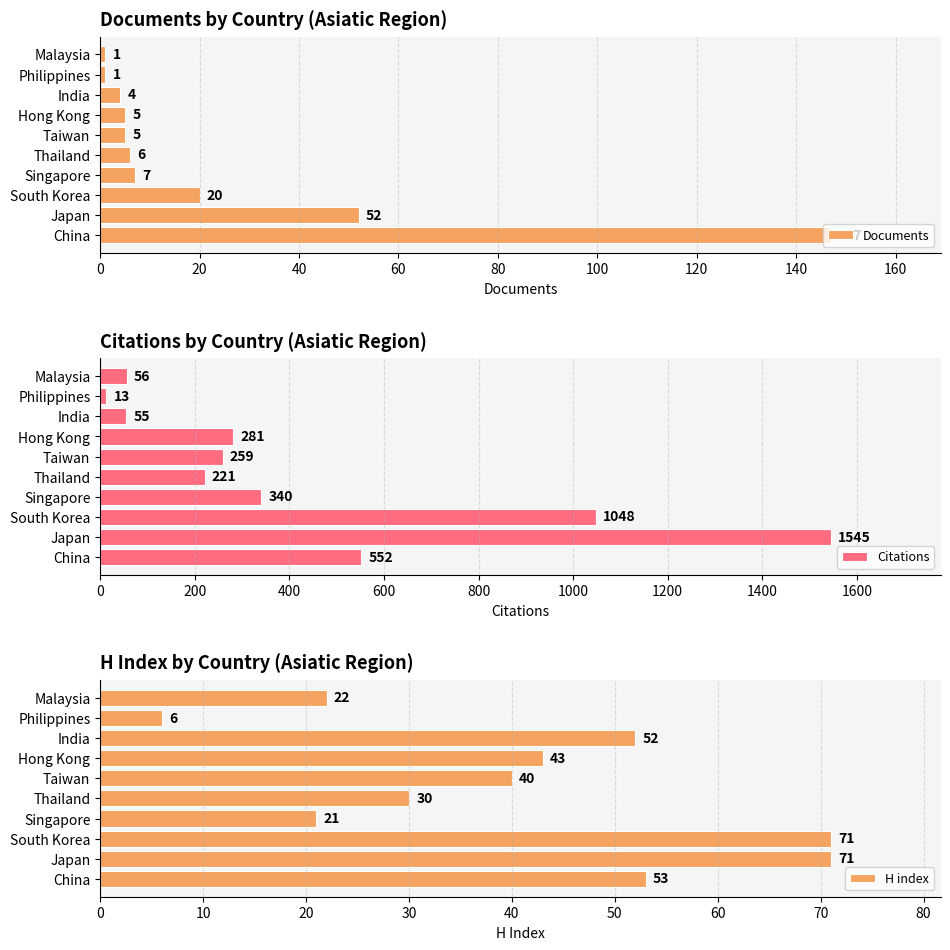

What is the difference between the Documents values at South Korea and Japan?

32